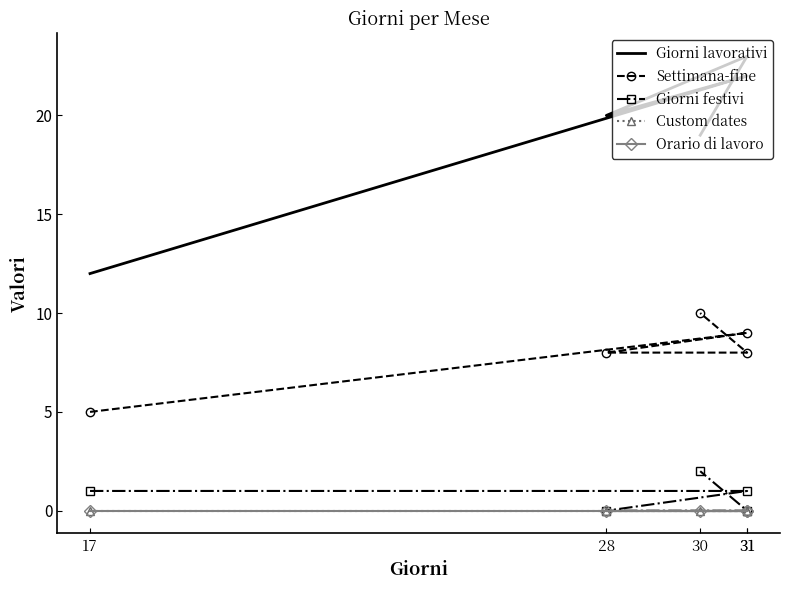

Between 17 and 31, which series saw the biggest shift?

Giorni lavorativi